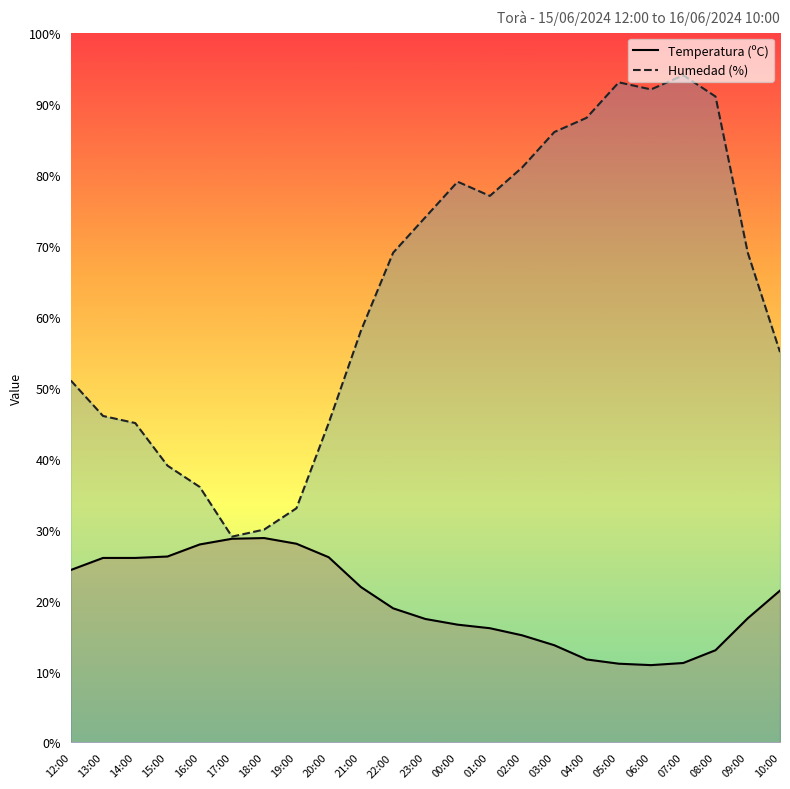

What is the lowest value of the Humedad (%) series?

29.0